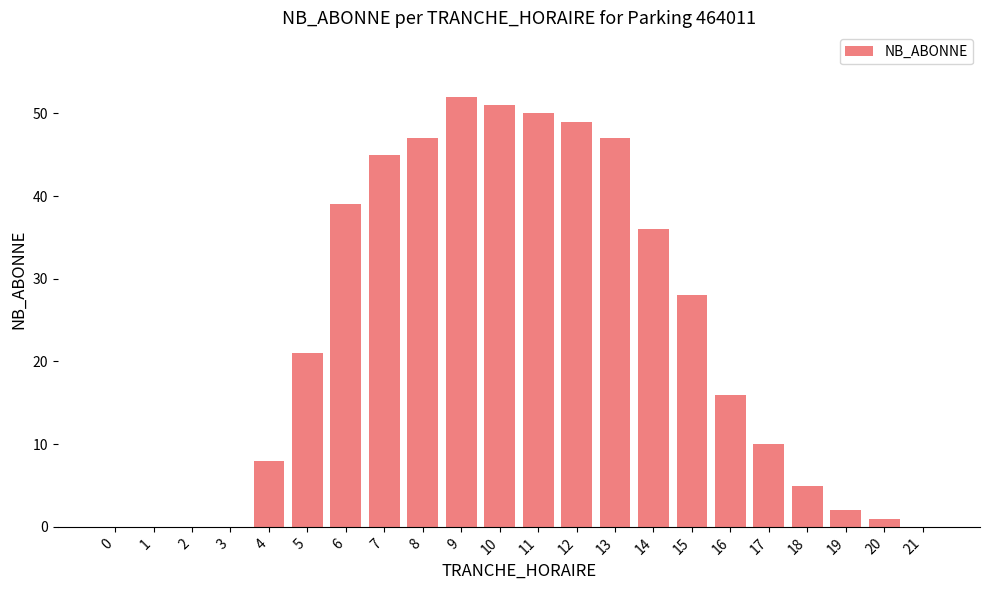

Are the bars horizontal?

No